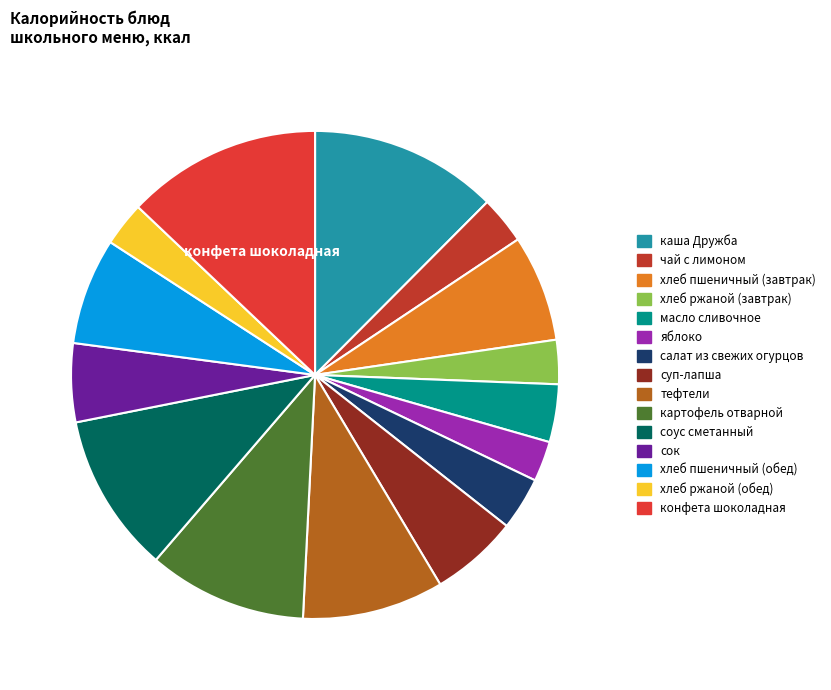

Is there a majority slice in this chart?

No